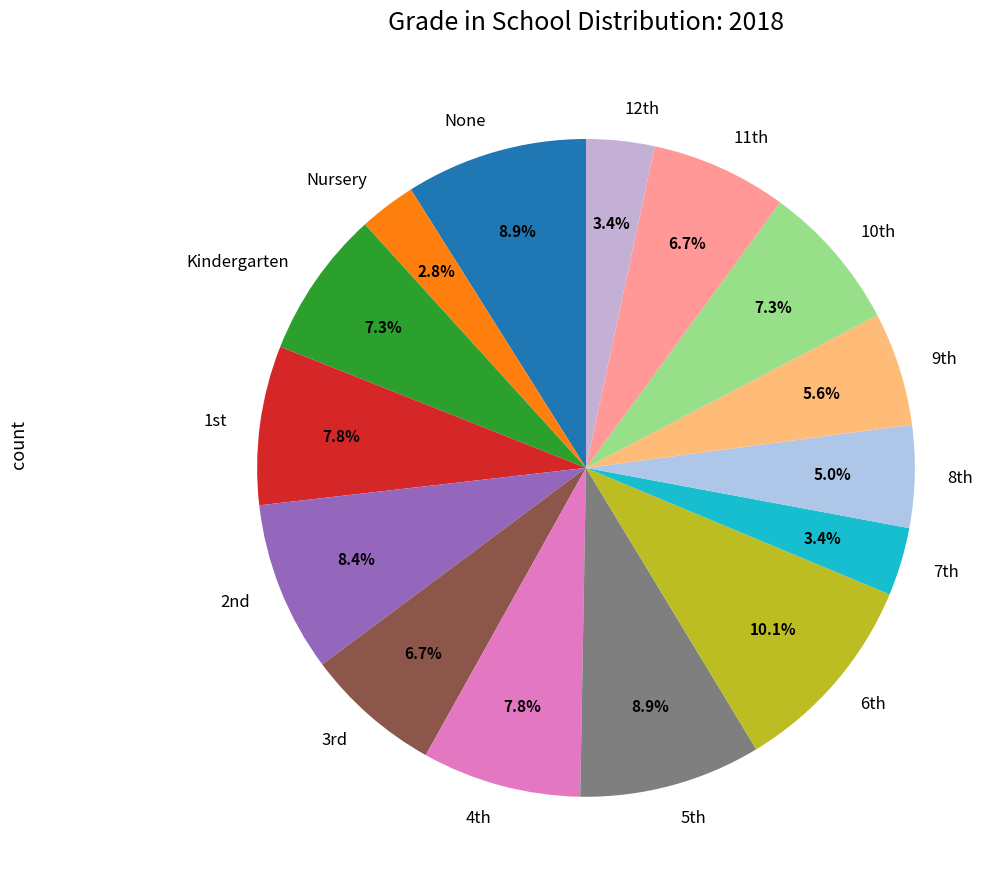

How many slices are in this pie chart?

15